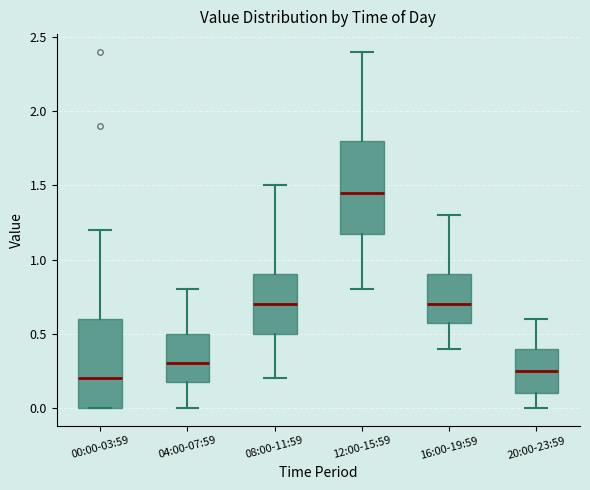

Reading left to right, read every box against the y-axis: the position of its median line, the range the box covers, and the ends of its whiskers. The values are not printed on the chart, so give them approximately, as read against the axis.

00:00-03:59: median 0.20, box 0.00 to 0.60, whiskers 0.00 to 1.20
04:00-07:59: median 0.30, box 0.20 to 0.50, whiskers 0.00 to 0.80
08:00-11:59: median 0.70, box 0.50 to 0.90, whiskers 0.20 to 1.50
12:00-15:59: median 1.45, box 1.20 to 1.80, whiskers 0.80 to 2.40
16:00-19:59: median 0.70, box 0.60 to 0.90, whiskers 0.40 to 1.30
20:00-23:59: median 0.25, box 0.10 to 0.40, whiskers 0.00 to 0.60